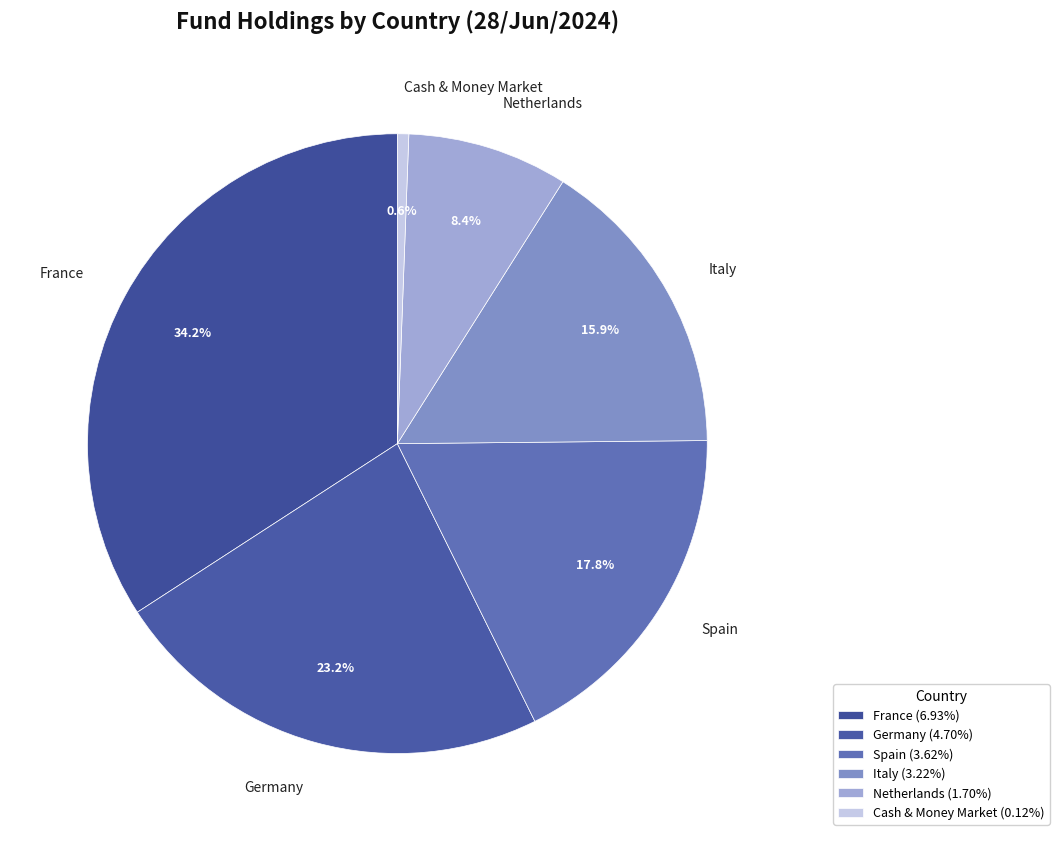

Count the number of slices in the pie.

6